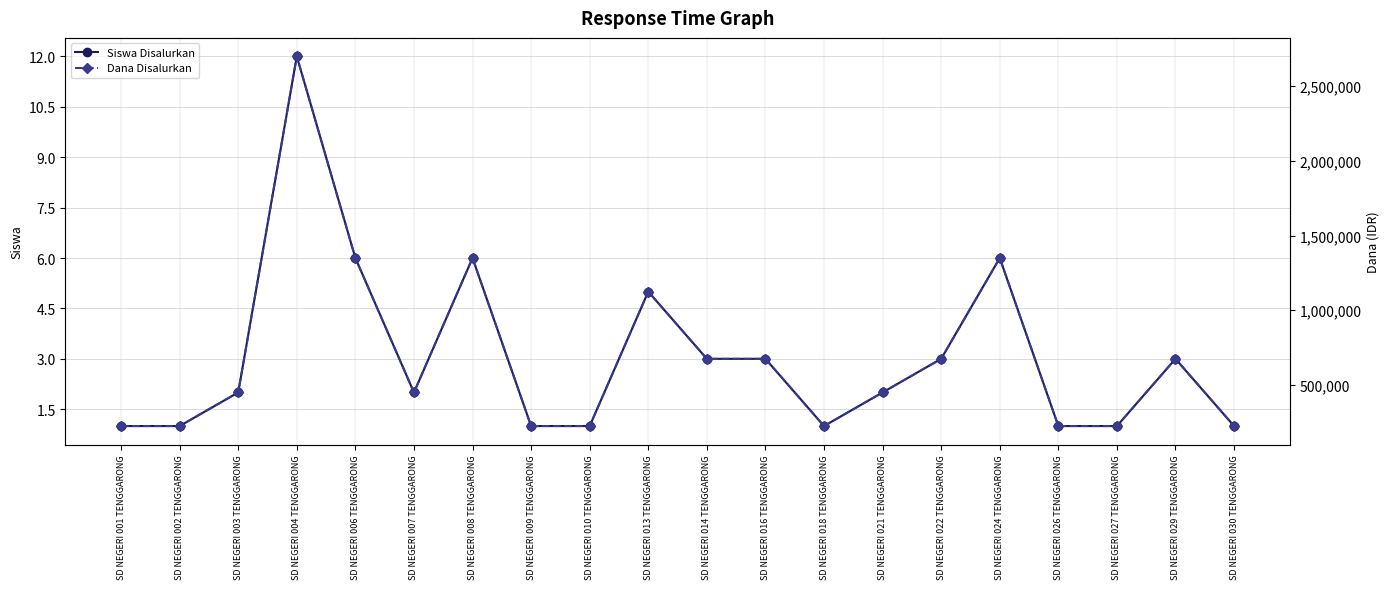

True or false: Siswa Disalurkan and Dana Disalurkan cross at least once.

False